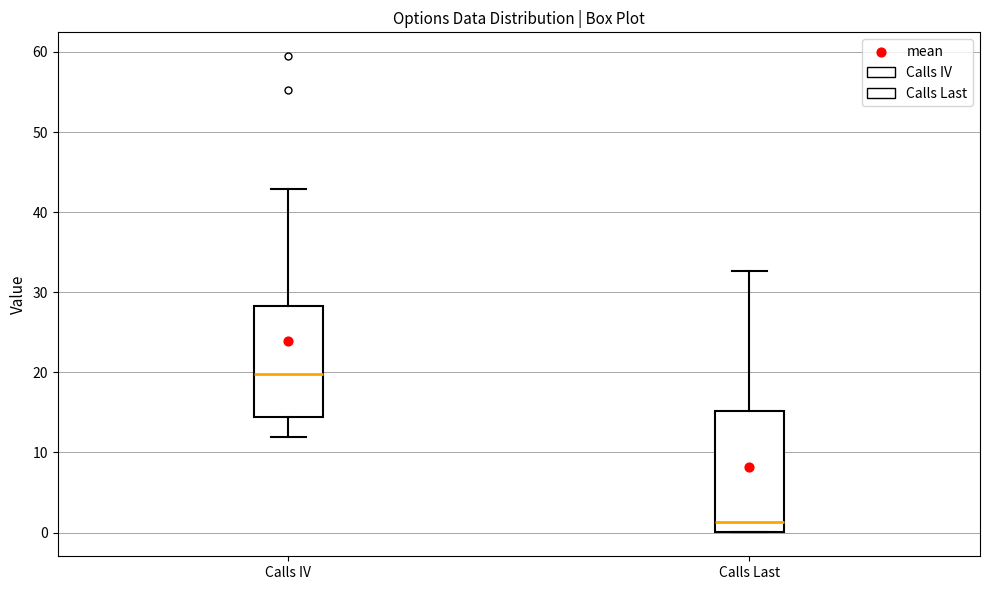

Comparing the boxes themselves (not the whiskers), which one is the tallest?

Calls Last